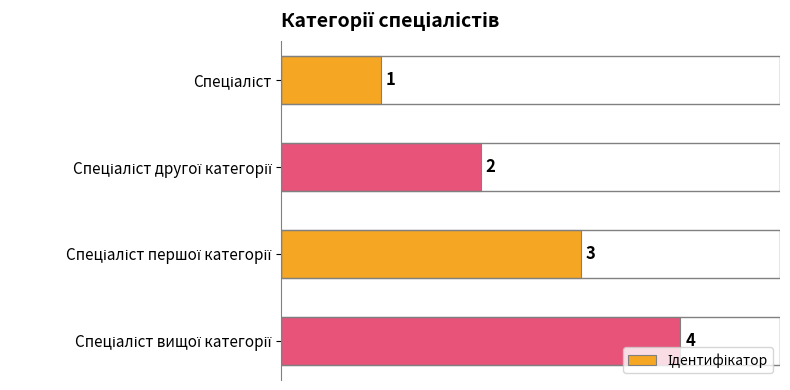

Count the values in the range 2 to 4.

3